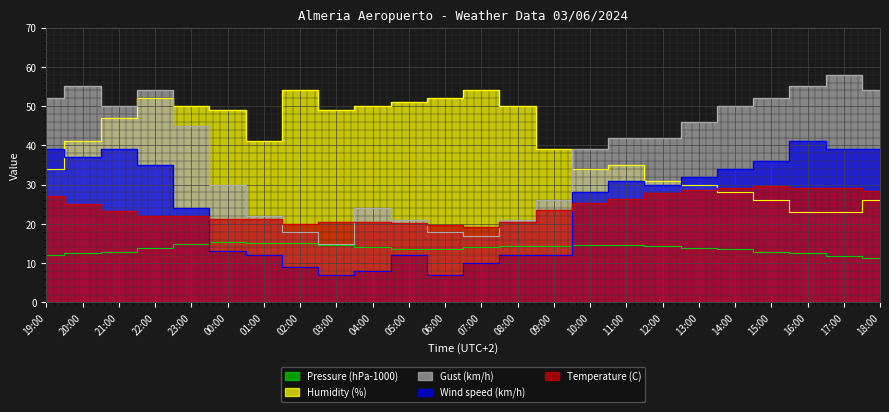

Which series has the largest total across all categories?

Humidity (%)